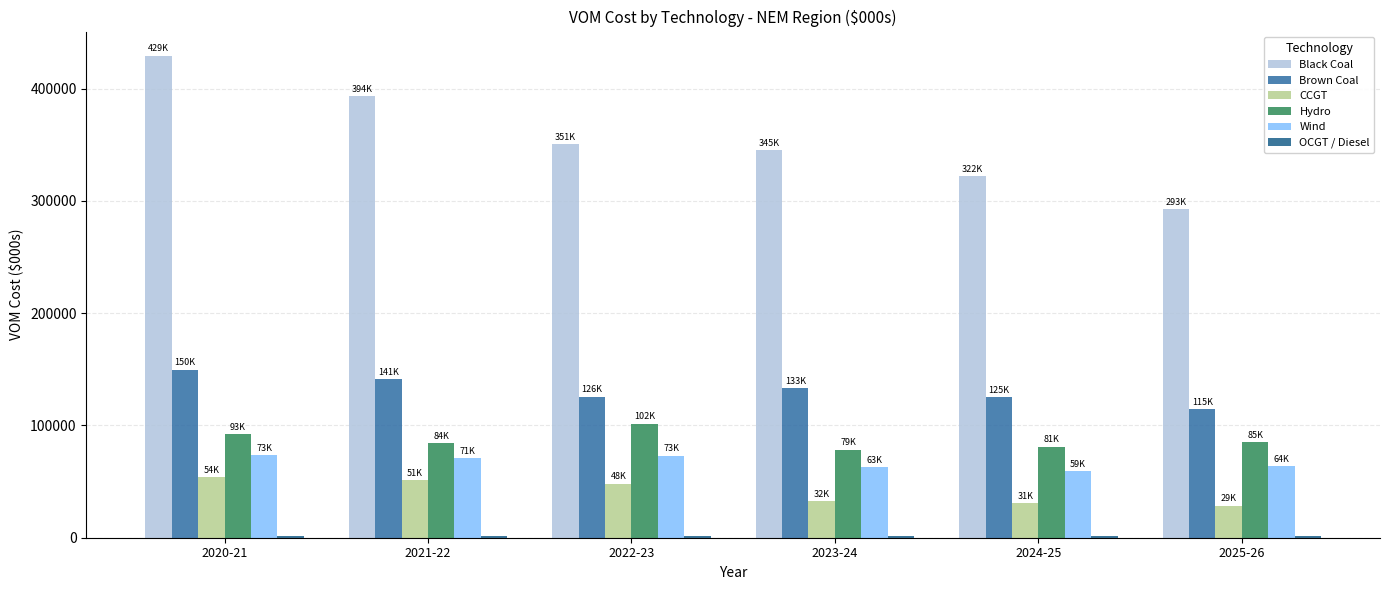

What is the sum of all OCGT / Diesel values?

9184.4